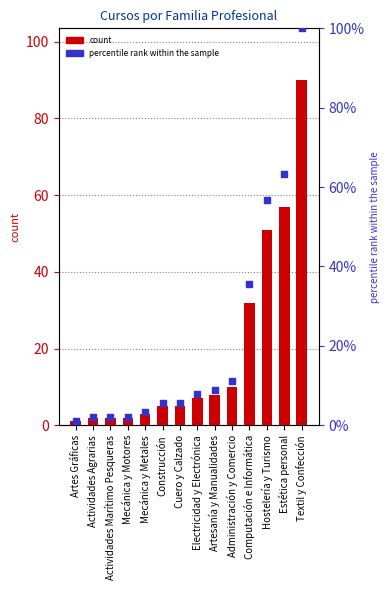

Which series reaches the maximum Y coordinate?

percentile rank within the sample